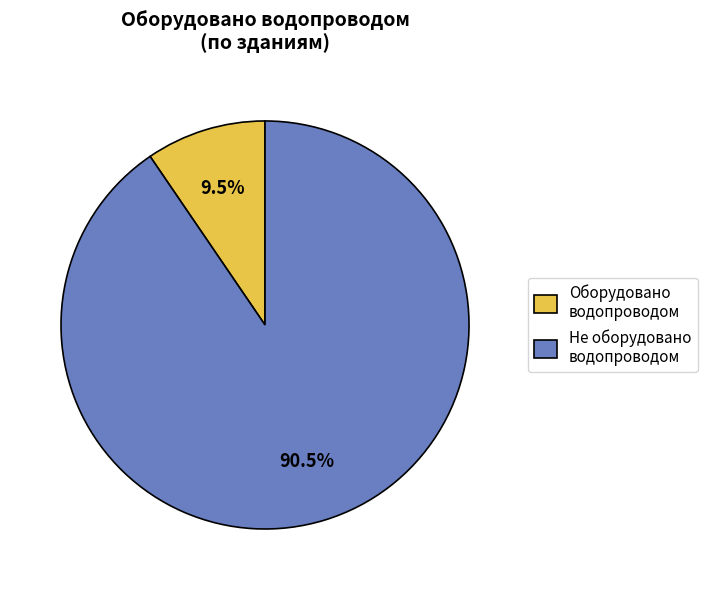

Rank the categories by value from lowest to highest.

Оборудовано водопроводом, Не оборудовано водопроводом